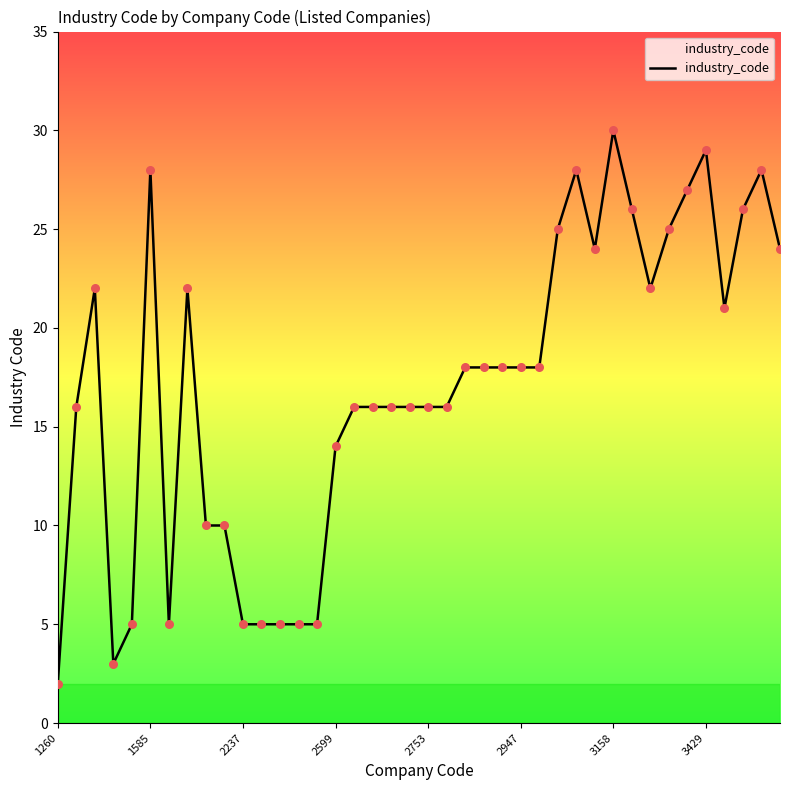

How many lines are shown in the chart?

1